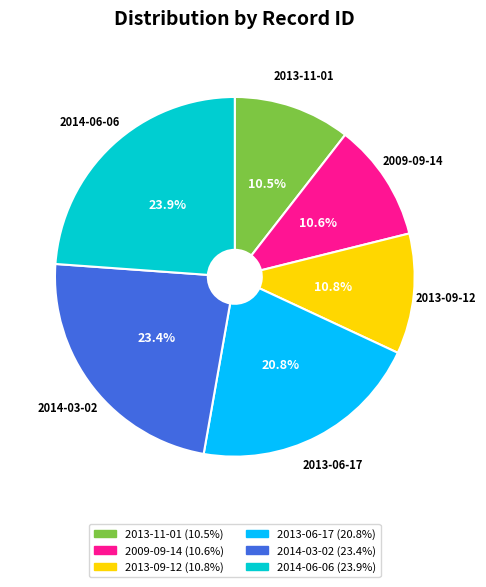

To the nearest percent, what is the difference between the 2013-06-17 and 2013-09-12 slice percentages?

10%